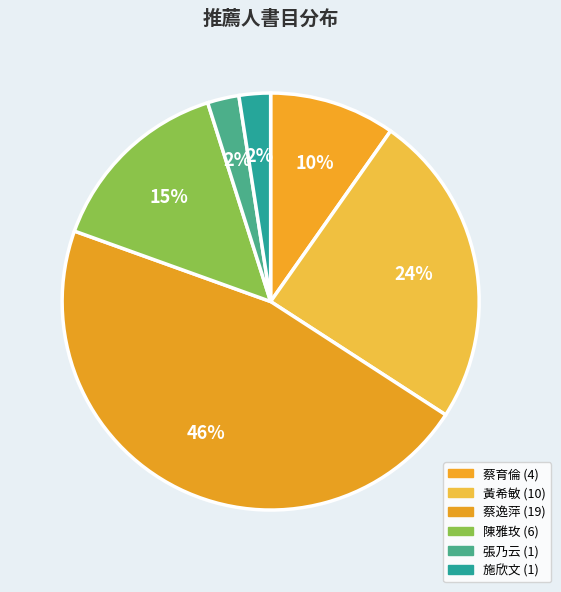

To the nearest percent, what is the difference between the largest and smallest slice percentages?

44%